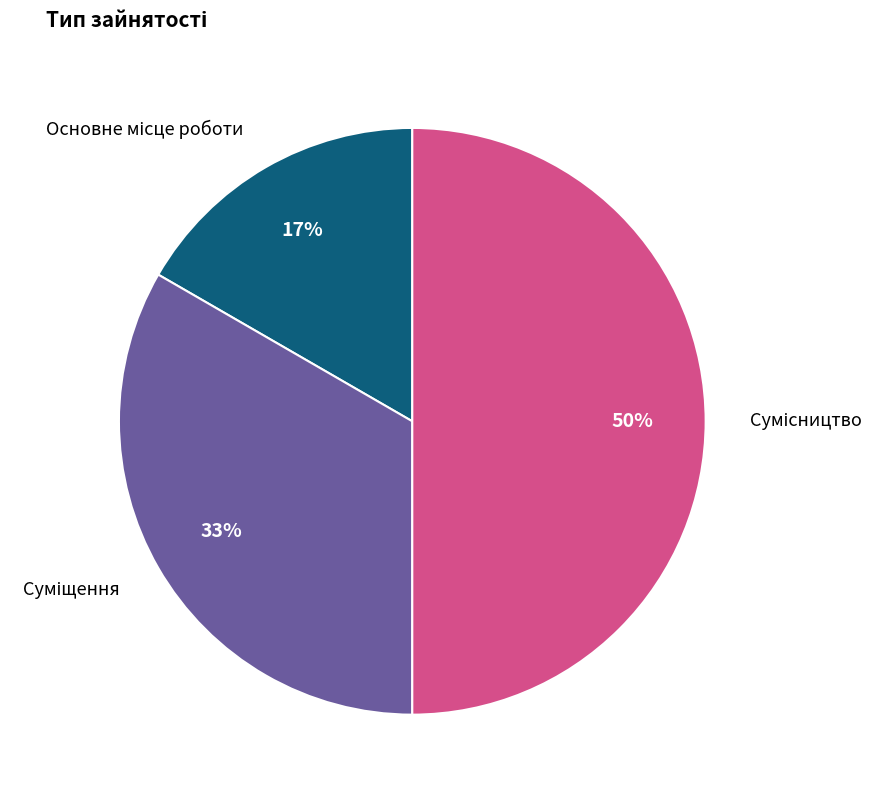

To the nearest percent, what is the difference between the largest and smallest slice percentages?

33%